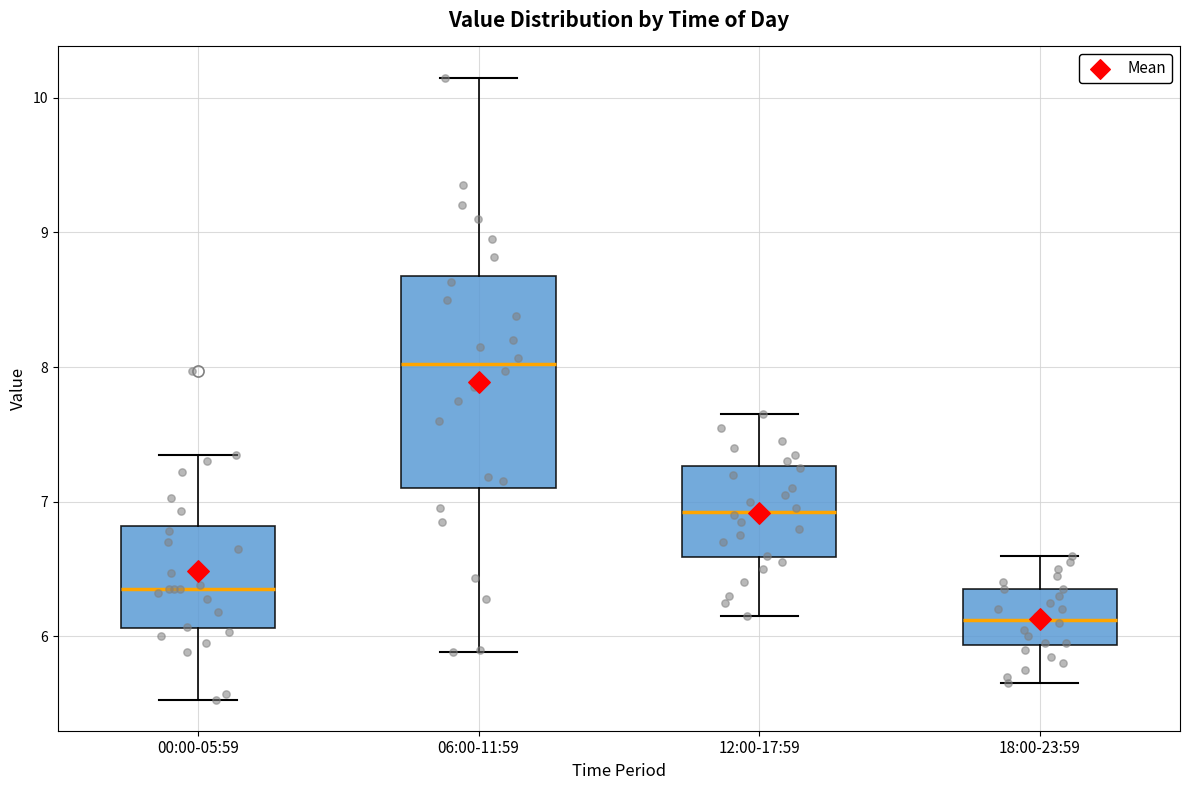

Reading left to right, transcribe this box plot: for each box, give where its median line is, the range the box spans, and where its two whiskers end, as read against the y-axis. The values are not printed on the chart, so give them approximately, as read against the axis.

00:00-05:59: median 6.4, box 6.1 to 6.8, whiskers 5.5 to 7.4
06:00-11:59: median 8.0, box 7.1 to 8.7, whiskers 5.9 to 10.2
12:00-17:59: median 6.9, box 6.6 to 7.3, whiskers 6.2 to 7.7
18:00-23:59: median 6.1, box 5.9 to 6.4, whiskers 5.7 to 6.6